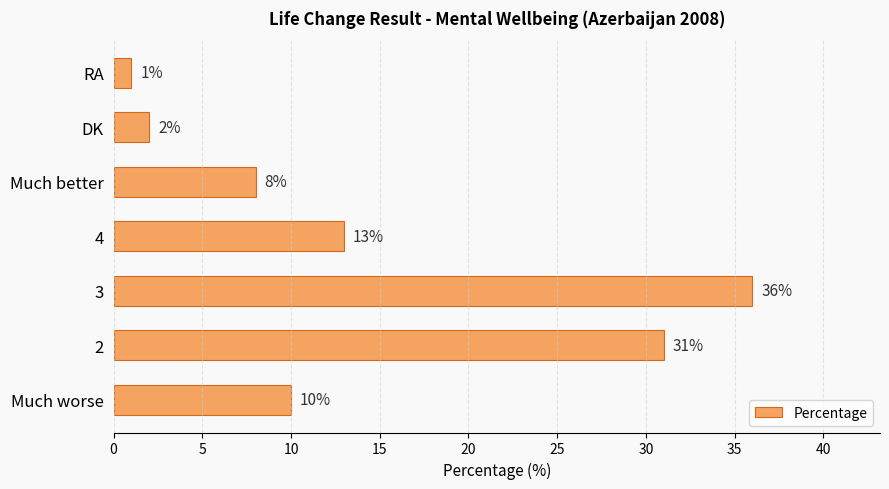

Which has a higher value, DK or RA?

DK